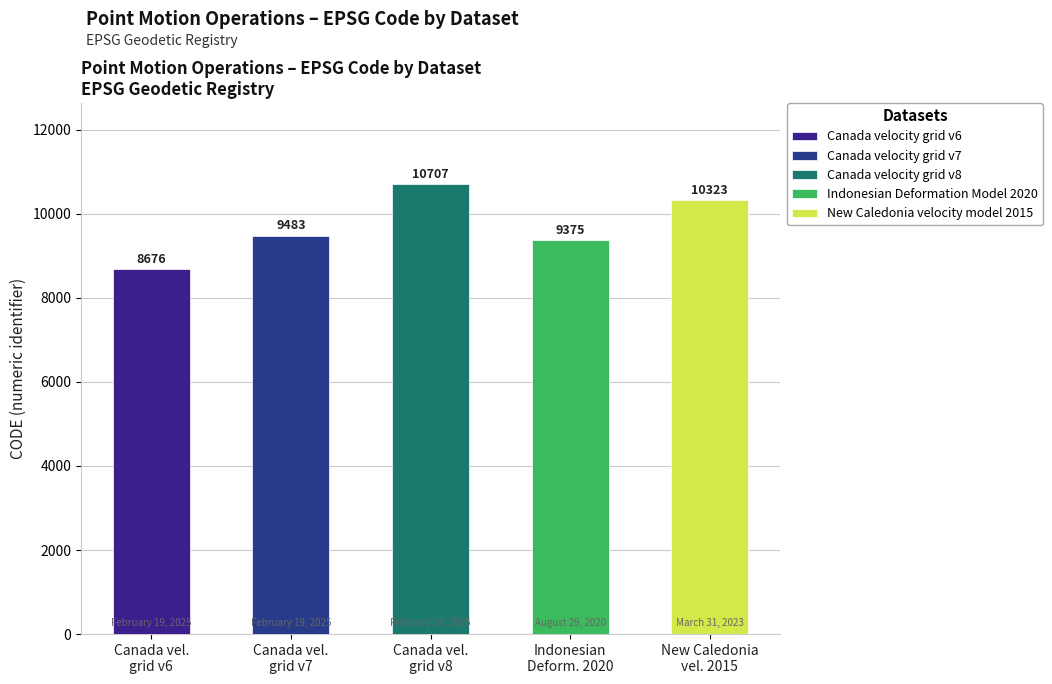

What is the sum of the values at Canada velocity grid v6 and Canada velocity grid v8?

19383